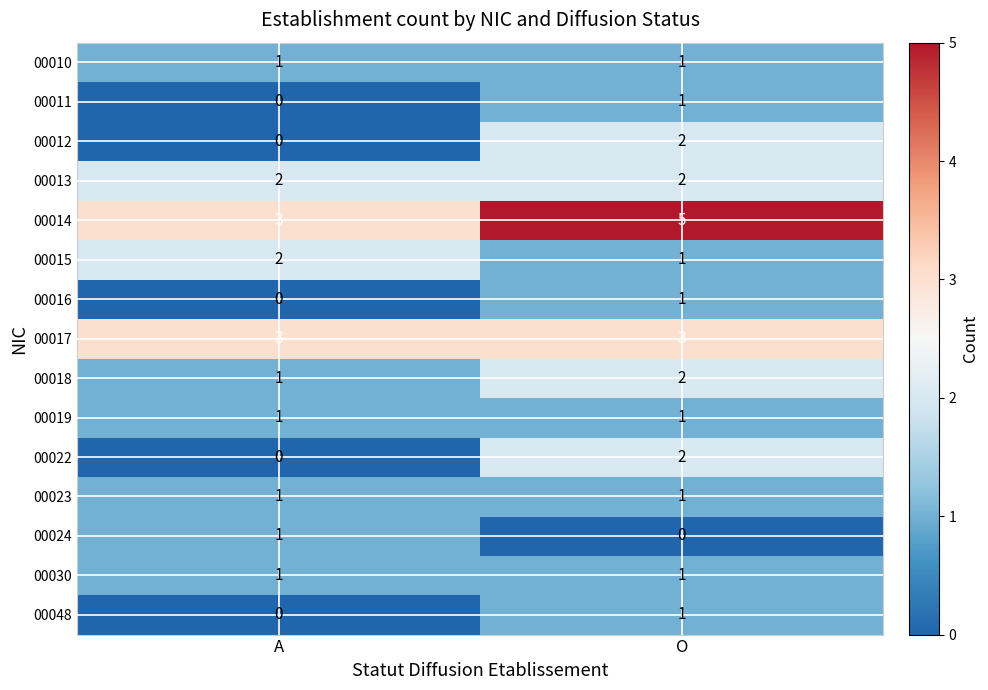

The 00023 series shows 1 at A. True or false?

True